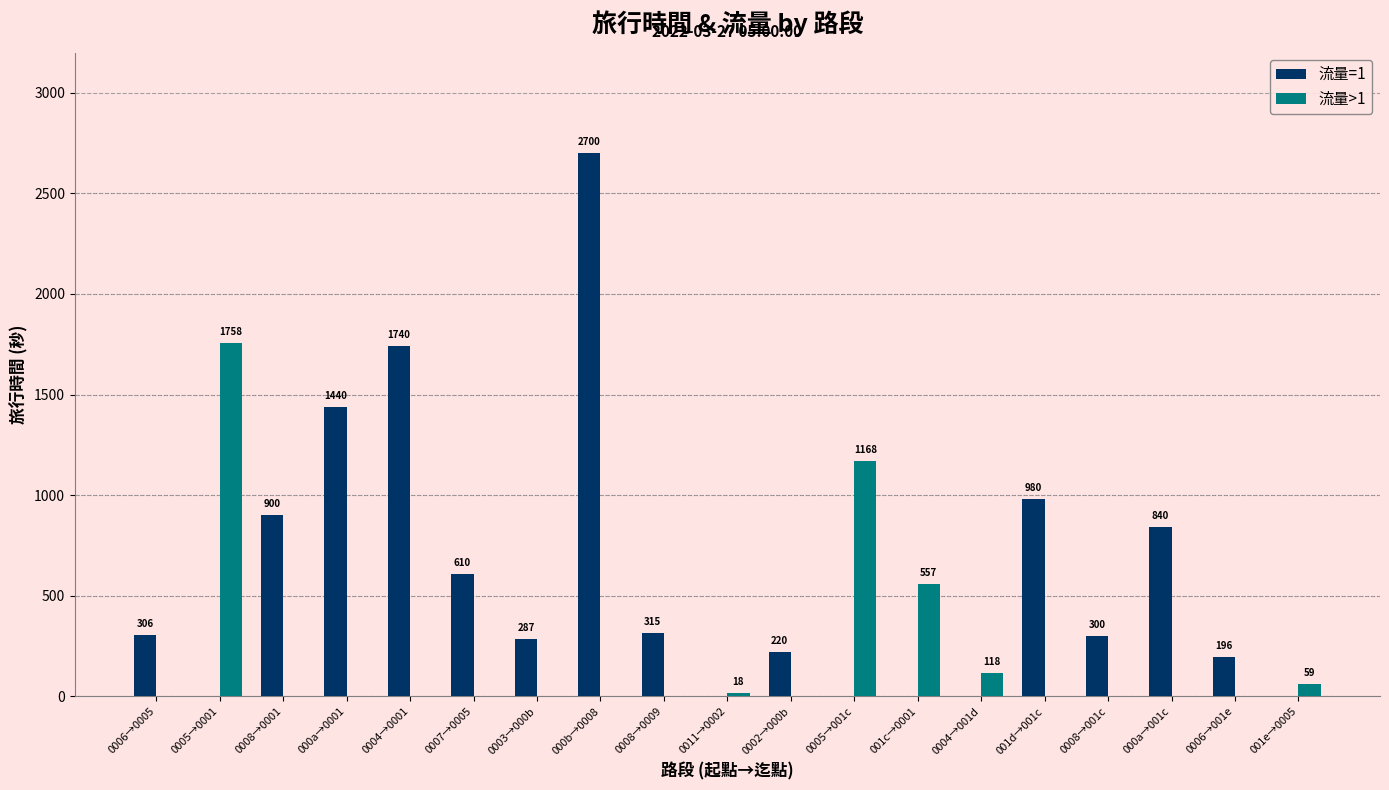

What are all the series names shown in the legend?

流量=1, 流量>1